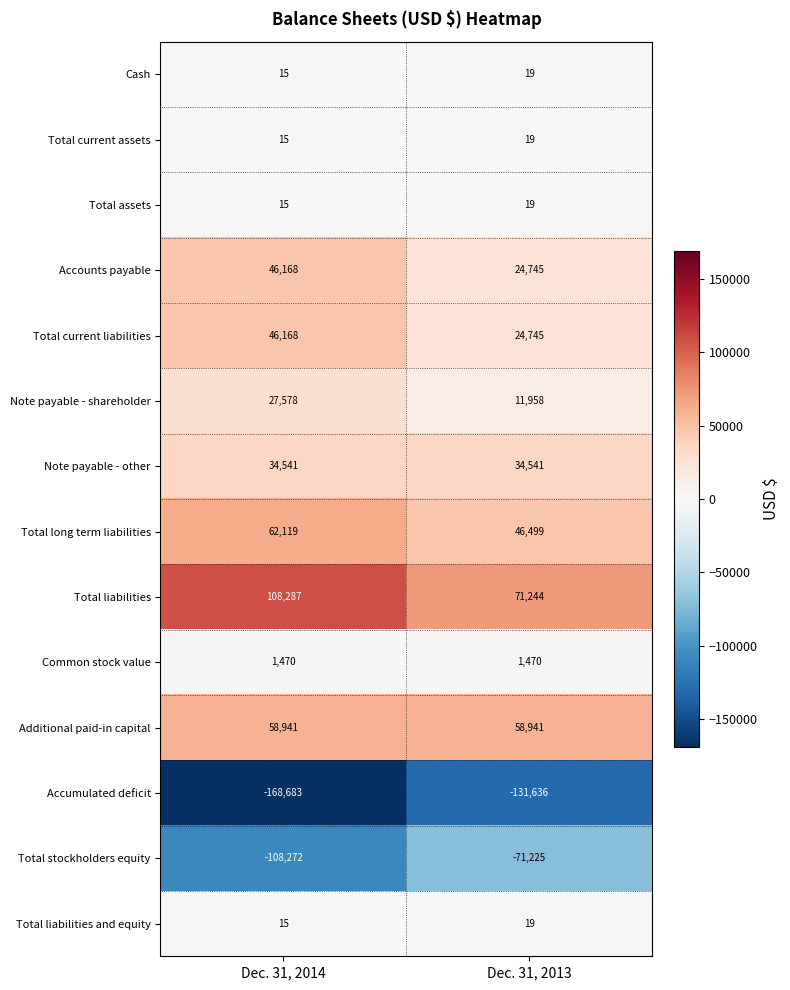

Count the number of data series in this chart.

14